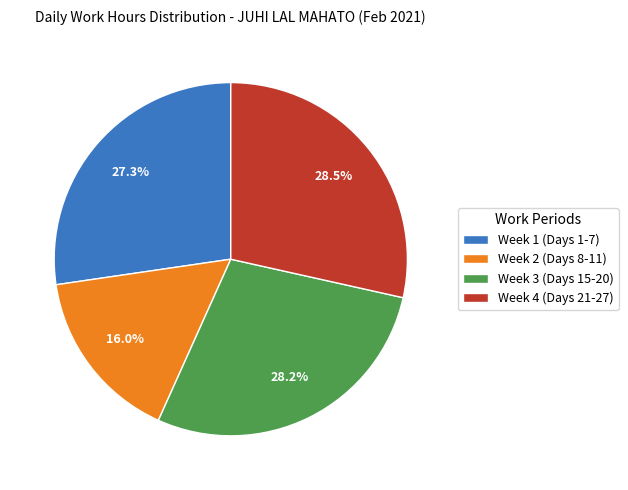

Approximately how many times larger is the value at Week 4 (Days 21-27) compared to Week 2 (Days 8-11)?

1.8